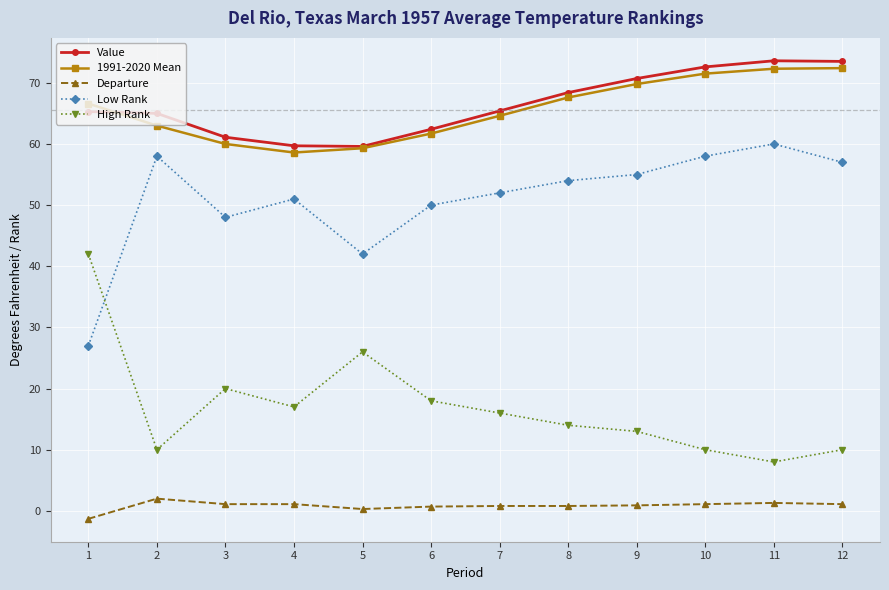

What is the sum of the Value values at 5 and 7?

125.0